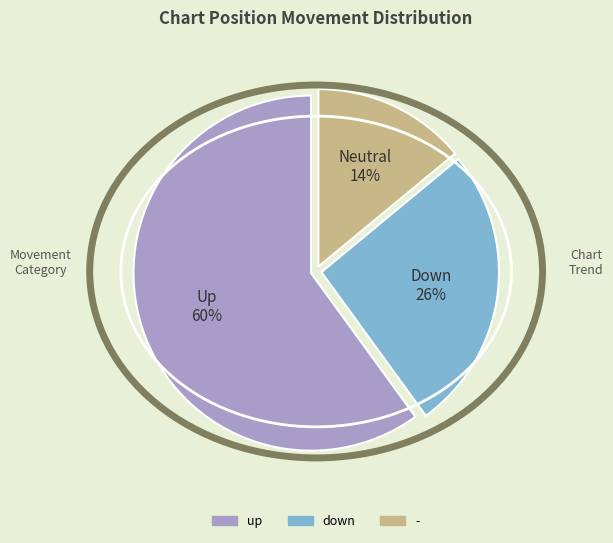

Count the number of slices in the pie.

3